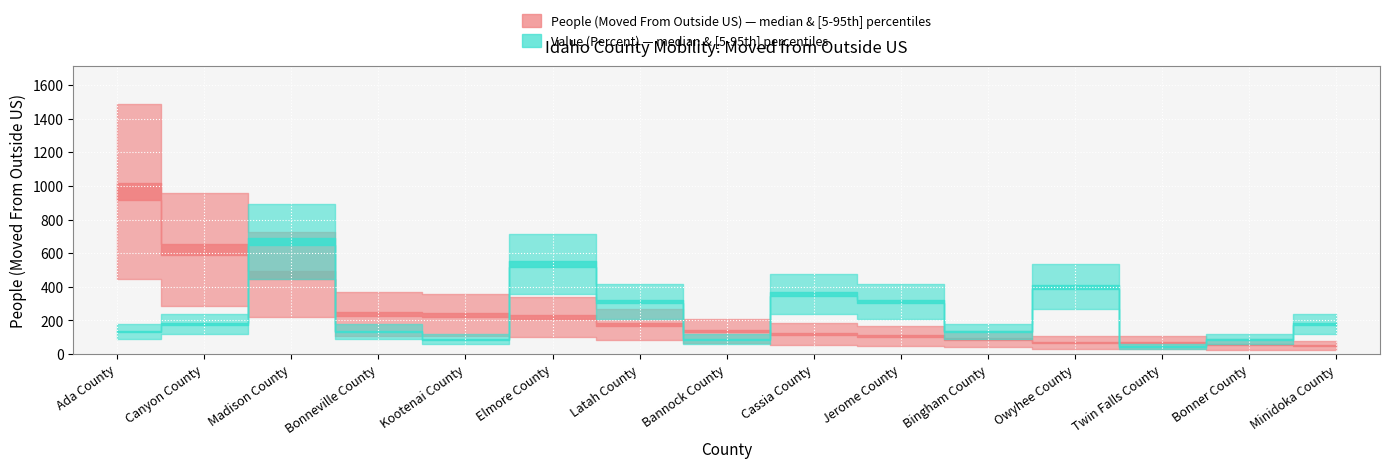

List the labels in order of Value (Percent) value, smallest first.

Twin Falls County, Kootenai County, Bannock County, Bonner County, Ada County, Bonneville County, Bingham County, Canyon County, Minidoka County, Latah County, Jerome County, Cassia County, Owyhee County, Elmore County, Madison County